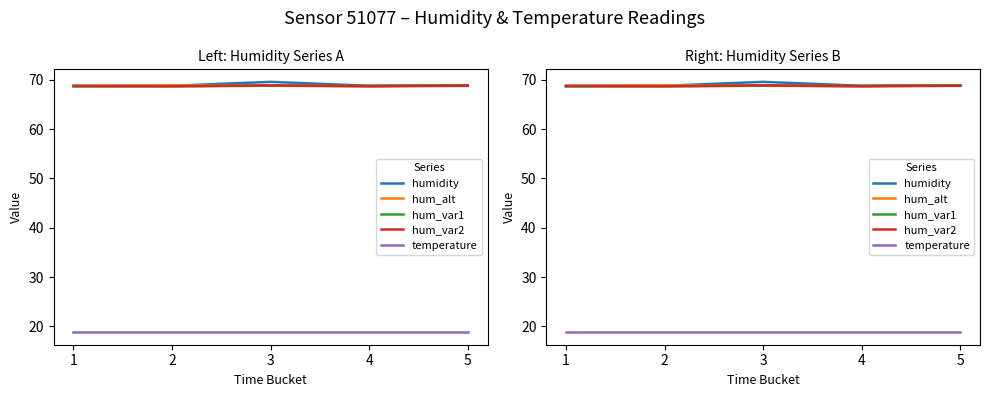

At how many categories does at least one series exceed 29?

5